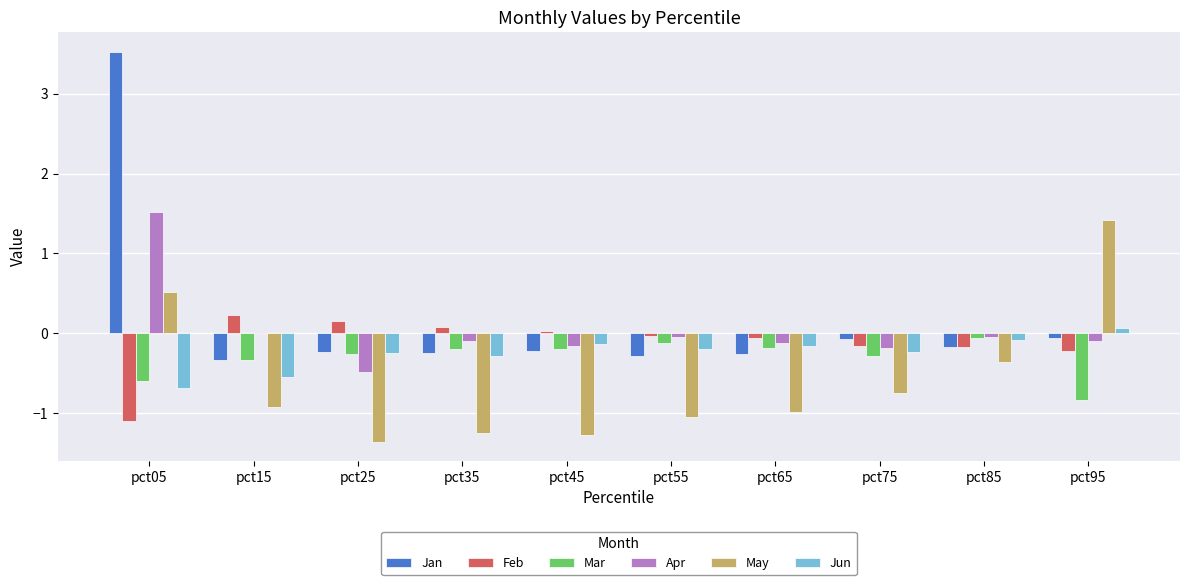

Is it true that Feb equals -0.2 at pct85?

True